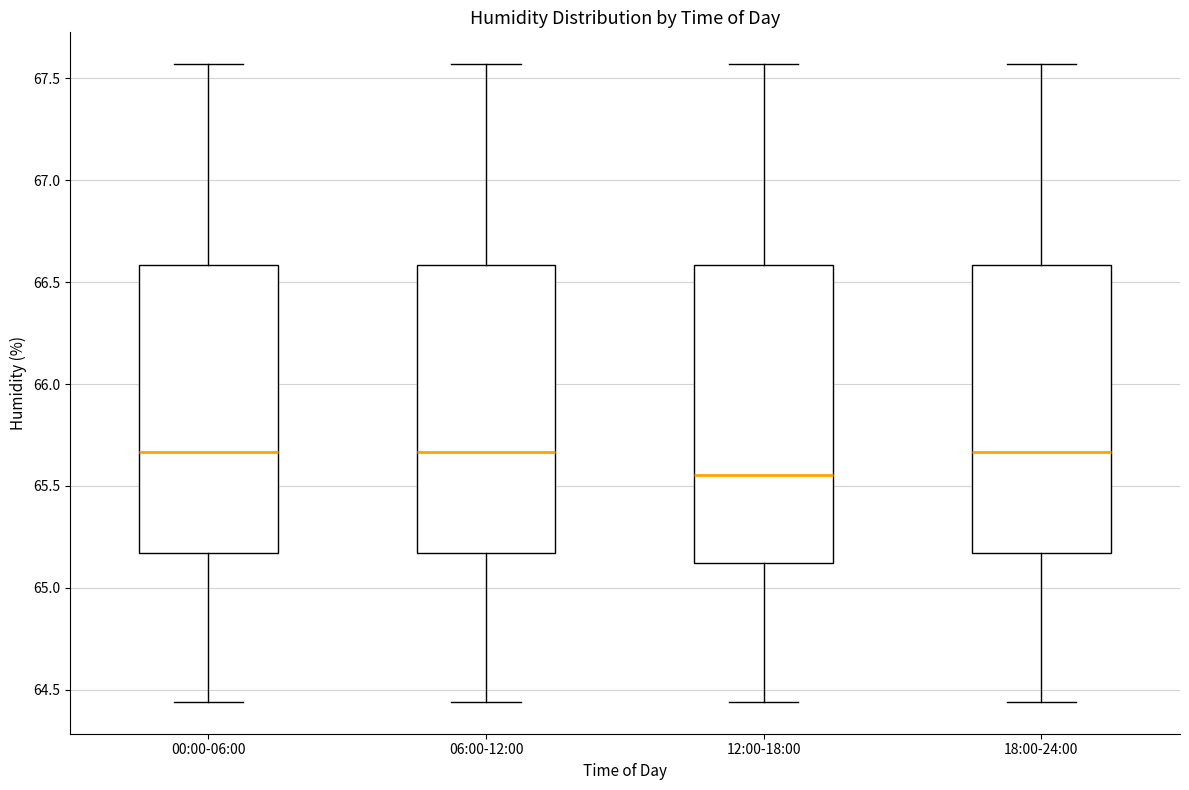

Reading left to right, transcribe this box plot: for each box, give where its median line is, the range the box spans, and where its two whiskers end, as read against the y-axis. The values are not printed on the chart, so give them approximately, as read against the axis.

00:00-06:00: median 65.65, box 65.15 to 66.60, whiskers 64.45 to 67.55
06:00-12:00: median 65.65, box 65.15 to 66.60, whiskers 64.45 to 67.55
12:00-18:00: median 65.55, box 65.10 to 66.60, whiskers 64.45 to 67.55
18:00-24:00: median 65.65, box 65.15 to 66.60, whiskers 64.45 to 67.55